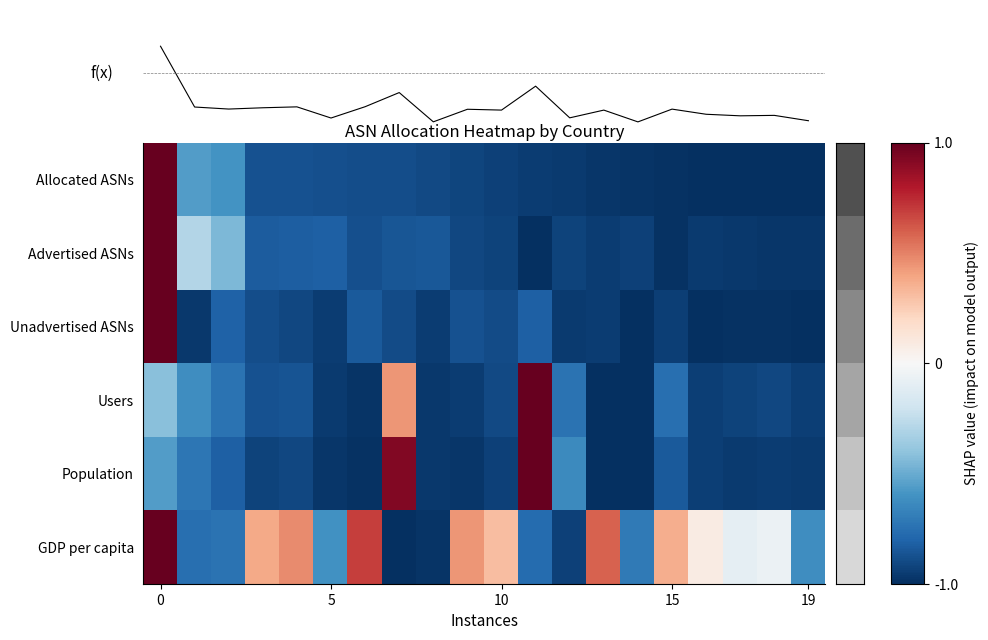

List the series in order of their peak value, lowest first.

Allocated ASNs, Advertised ASNs, Unadvertised ASNs, Users, Population, GDP per capita